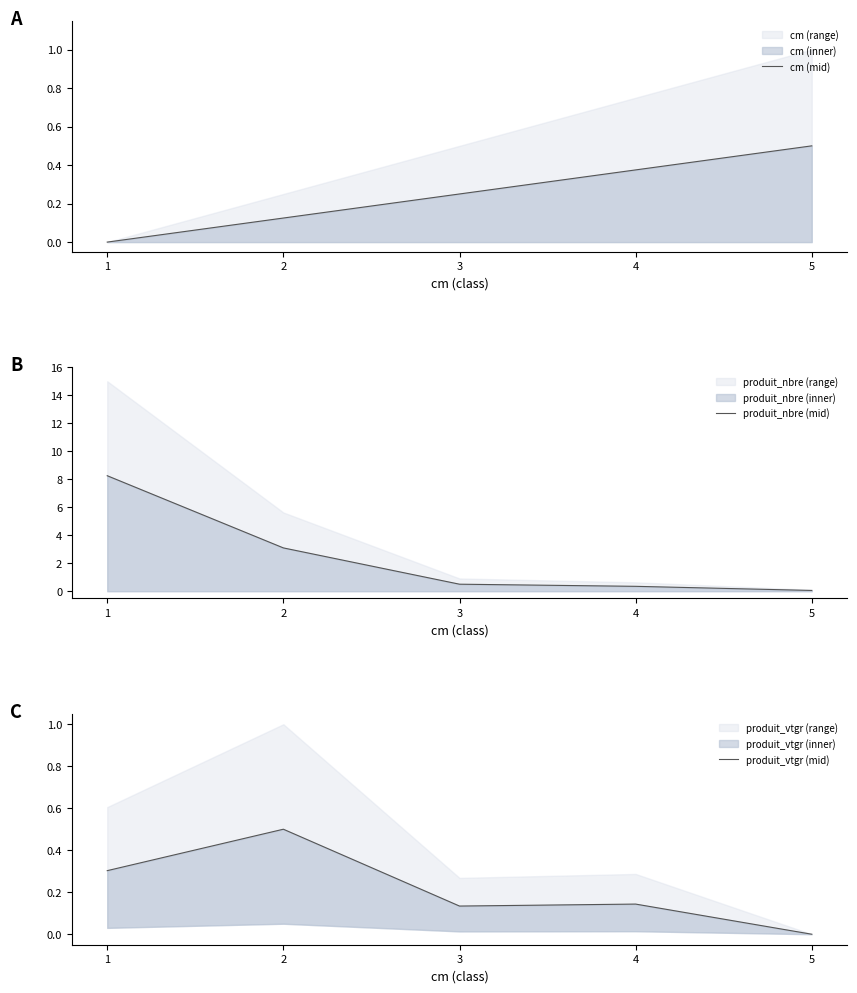

True or false: produit_nbre (mid) and cm (mid) intersect in this chart.

True